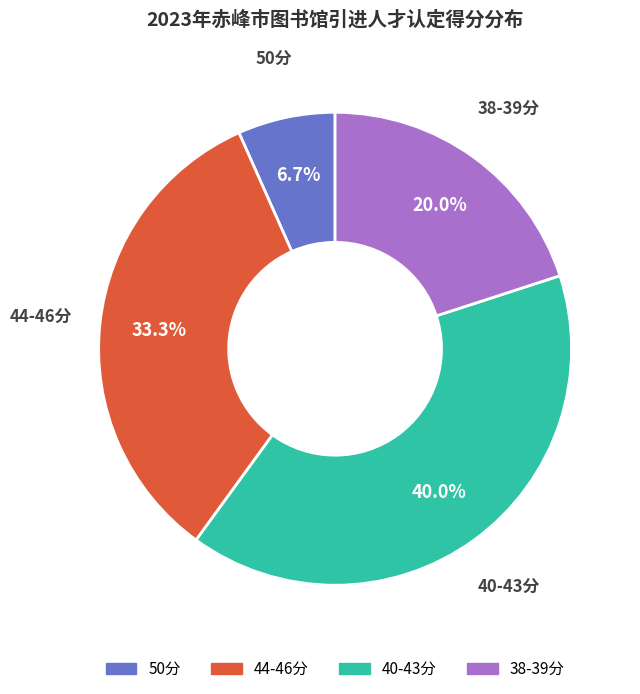

Does any single category account for the majority?

No